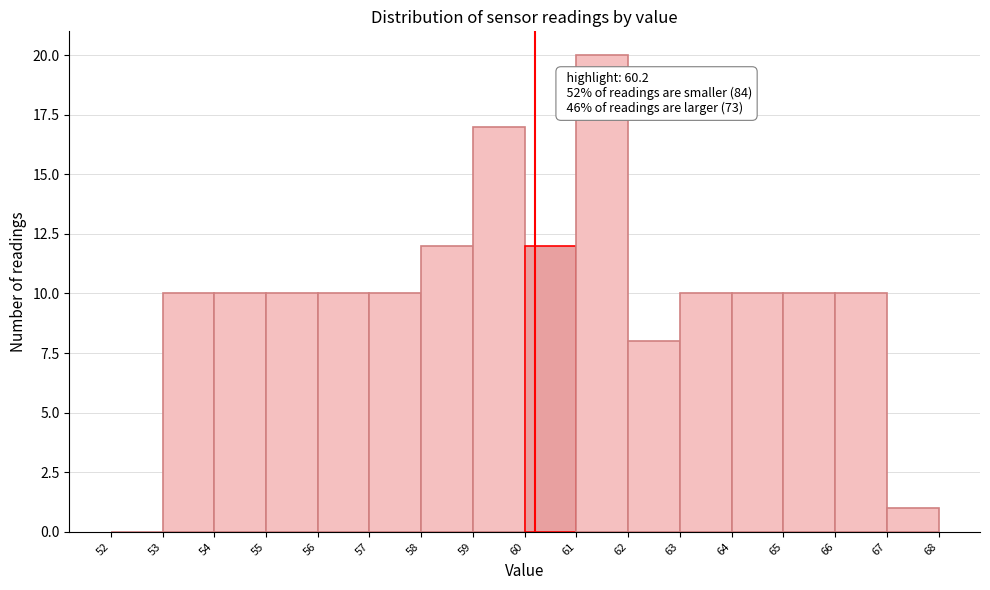

Which range on the x-axis has the tallest bar?

61 to 62